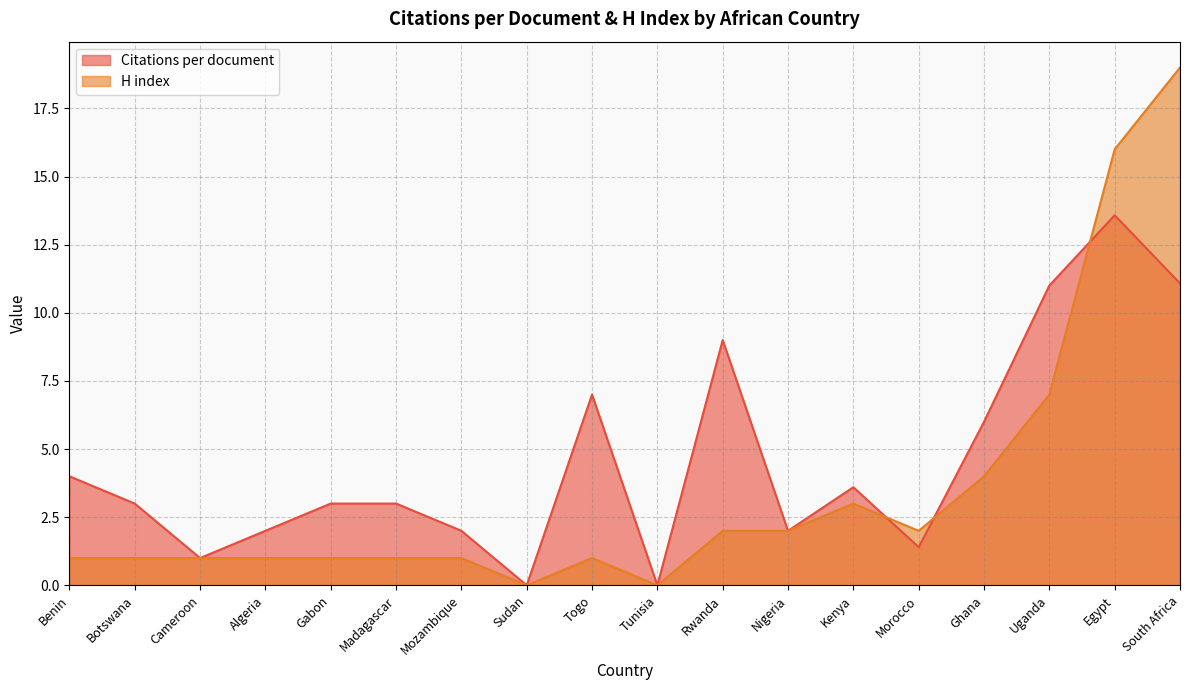

True or false: H index has more than 0 interior local peaks.

True